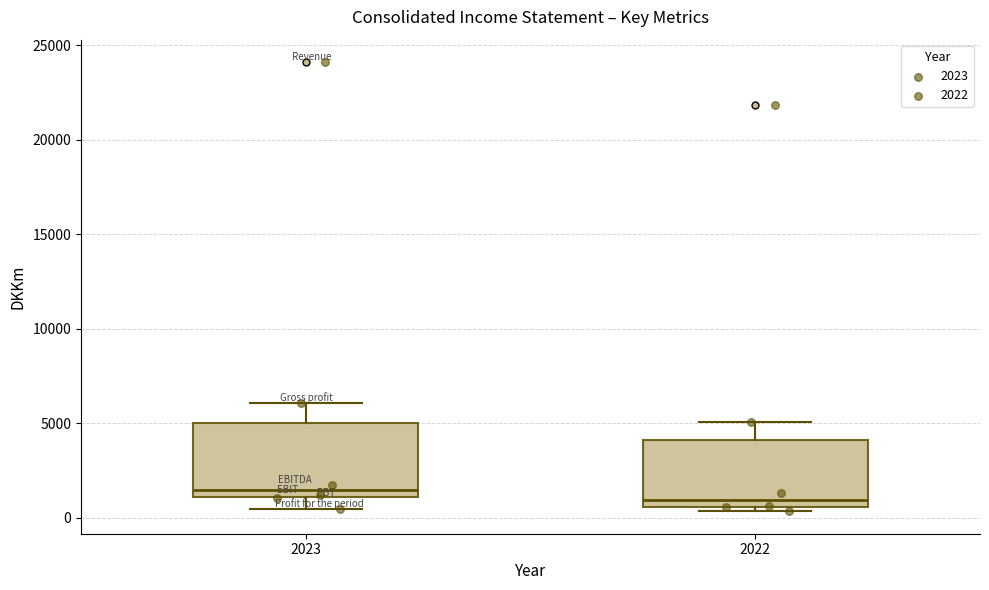

Reading left to right, read every box against the y-axis: the position of its median line, the range the box covers, and the ends of its whiskers. The values are not printed on the chart, so give them approximately, as read against the axis.

2023: median 1500, box 1000 to 5000, whiskers 500 to 6000
2022: median 1000, box 500 to 4000, whiskers 500 (just below the box's lower edge) to 5000